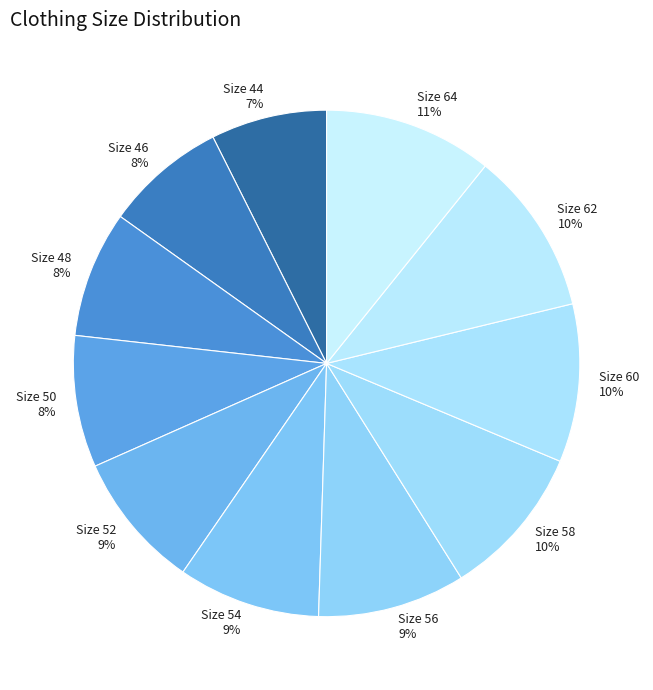

How many slices are in this pie chart?

11